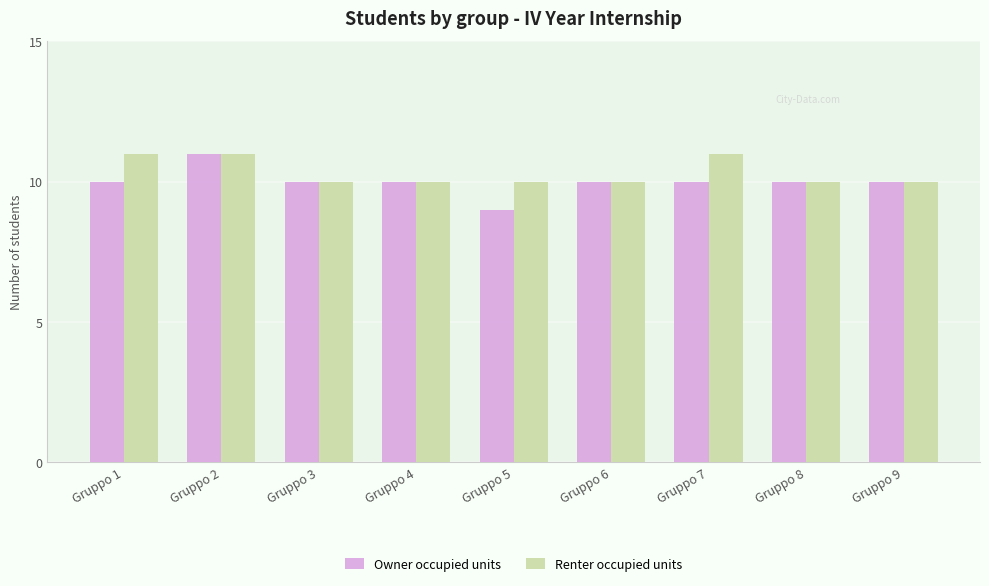

What is the highest value of the Renter occupied units series?

11